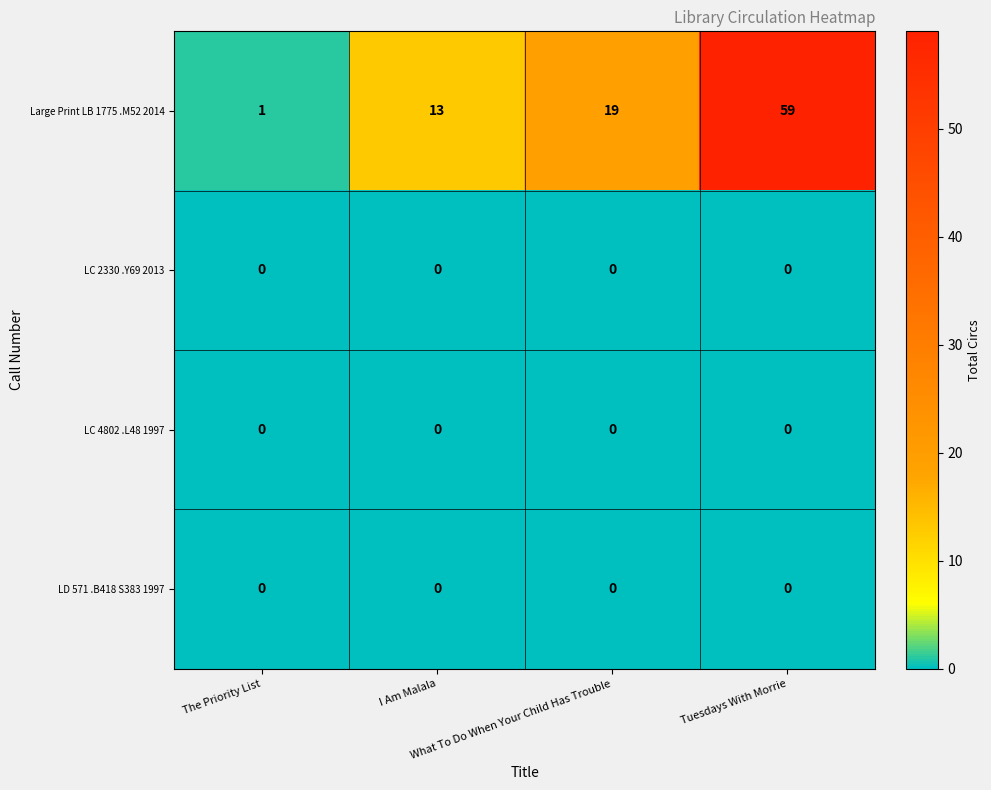

Which series has the largest total across all categories?

Large Print LB 1775 .M52 2014